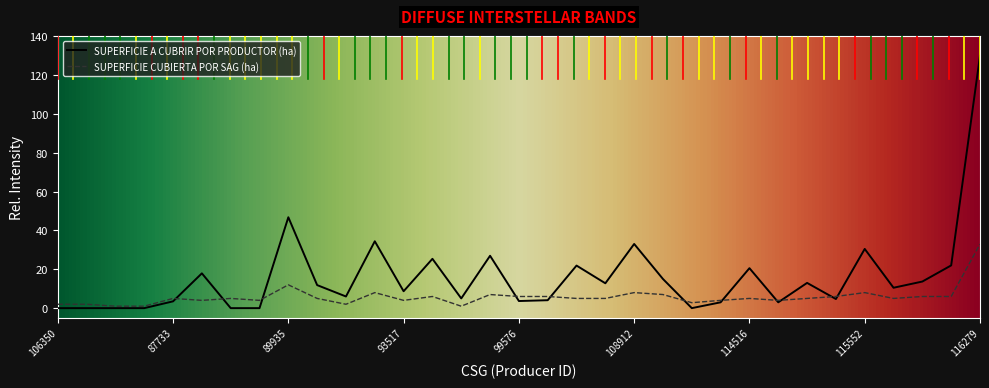

True or false: SUPERFICIE CUBIERTA POR SAG (ha) has more than 0 interior local peaks.

True